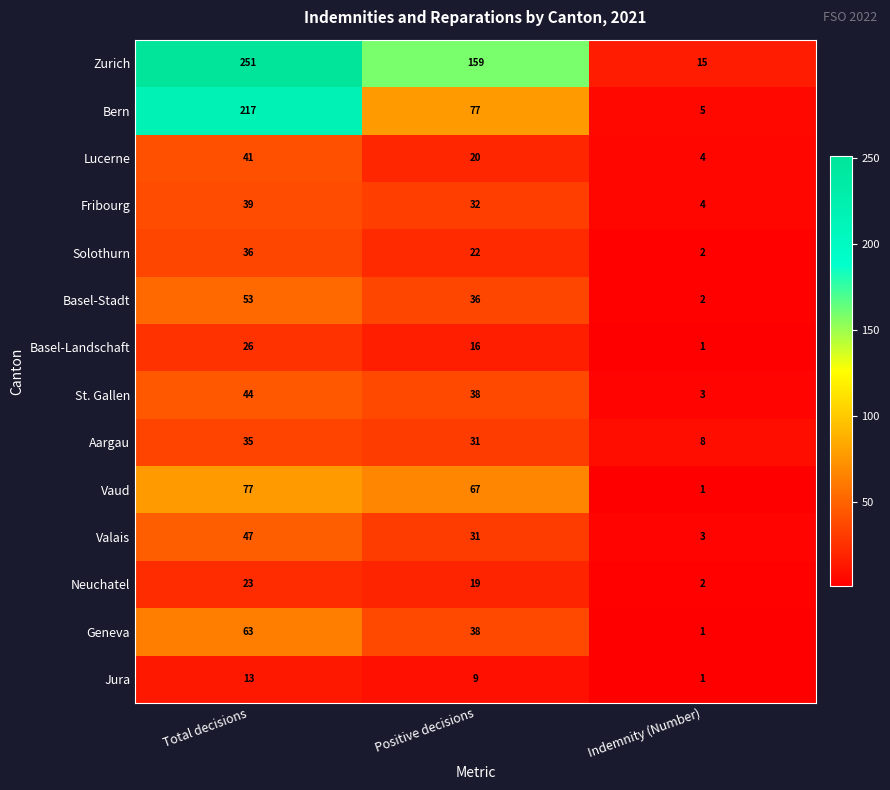

What is the minimum value shown in the chart?

1